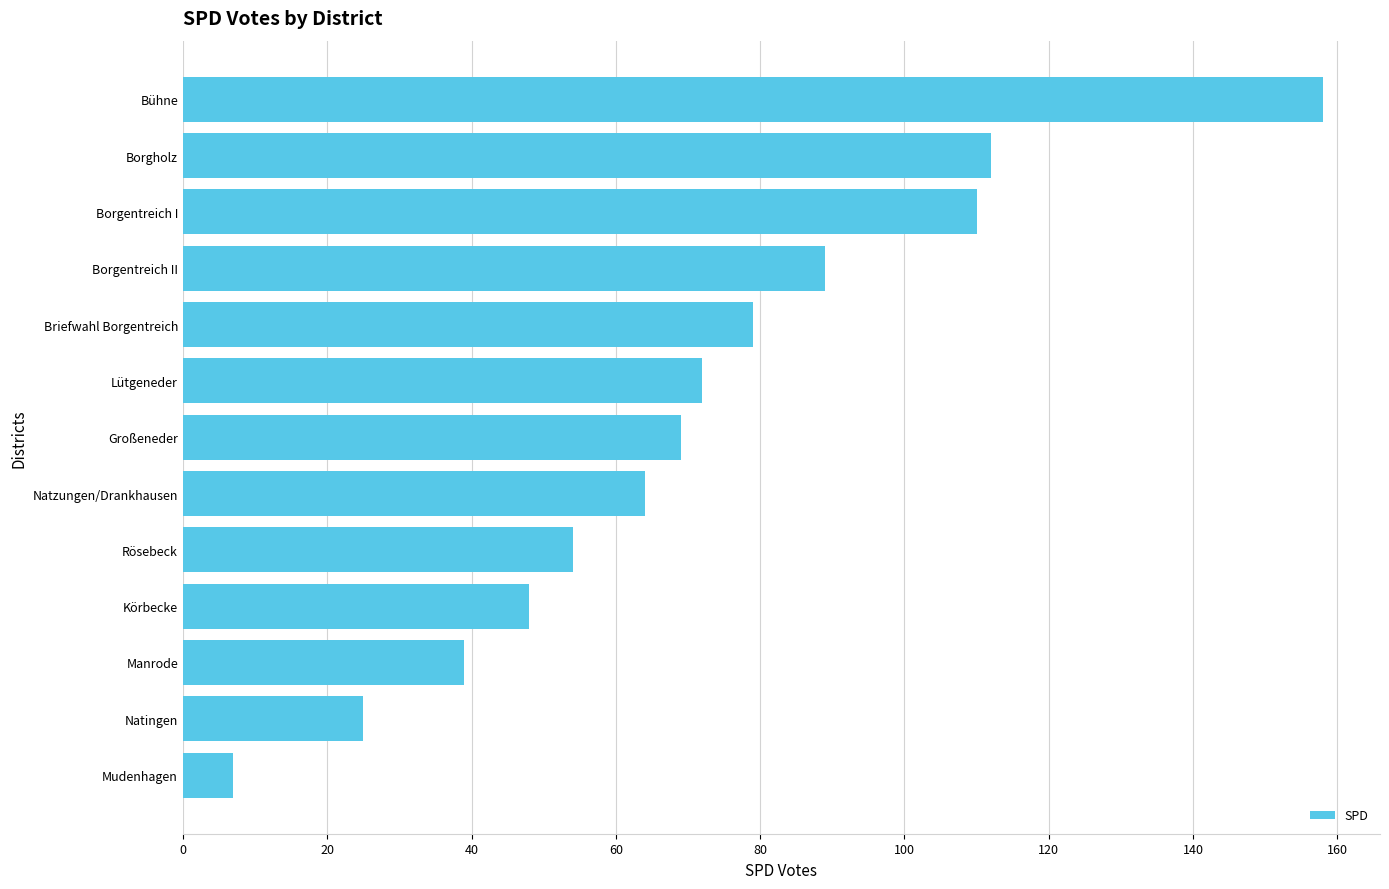

Reading top to bottom, extract all data points from this chart.

158	112	110	89	79	72	69	64	54	48	39	25	7